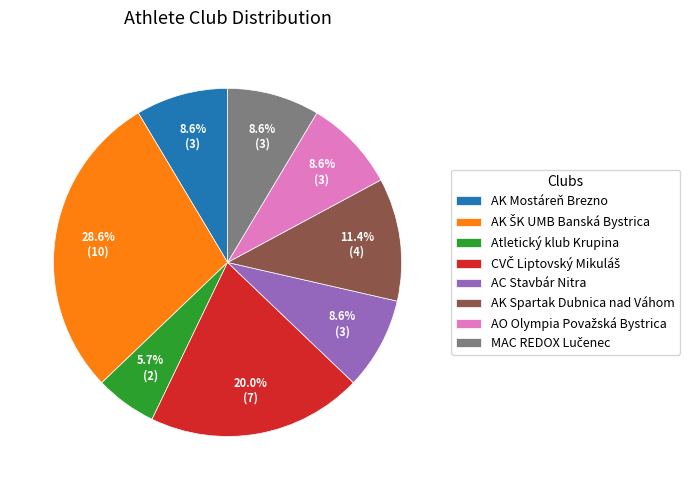

How much of the chart is everything except AC Stavbár Nitra?

91.4%